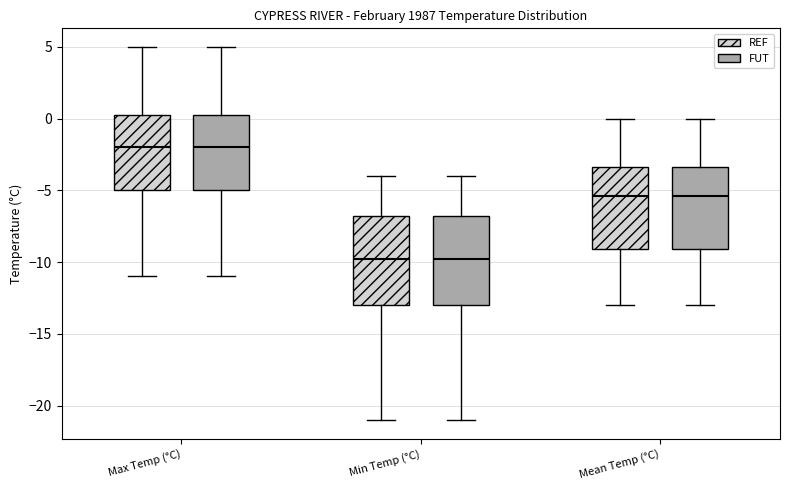

Where does the median line of the box for Max Temp (°C) (REF) sit on the y-axis? The values are not printed on the chart, so give them approximately, as read against the axis.

-2.0